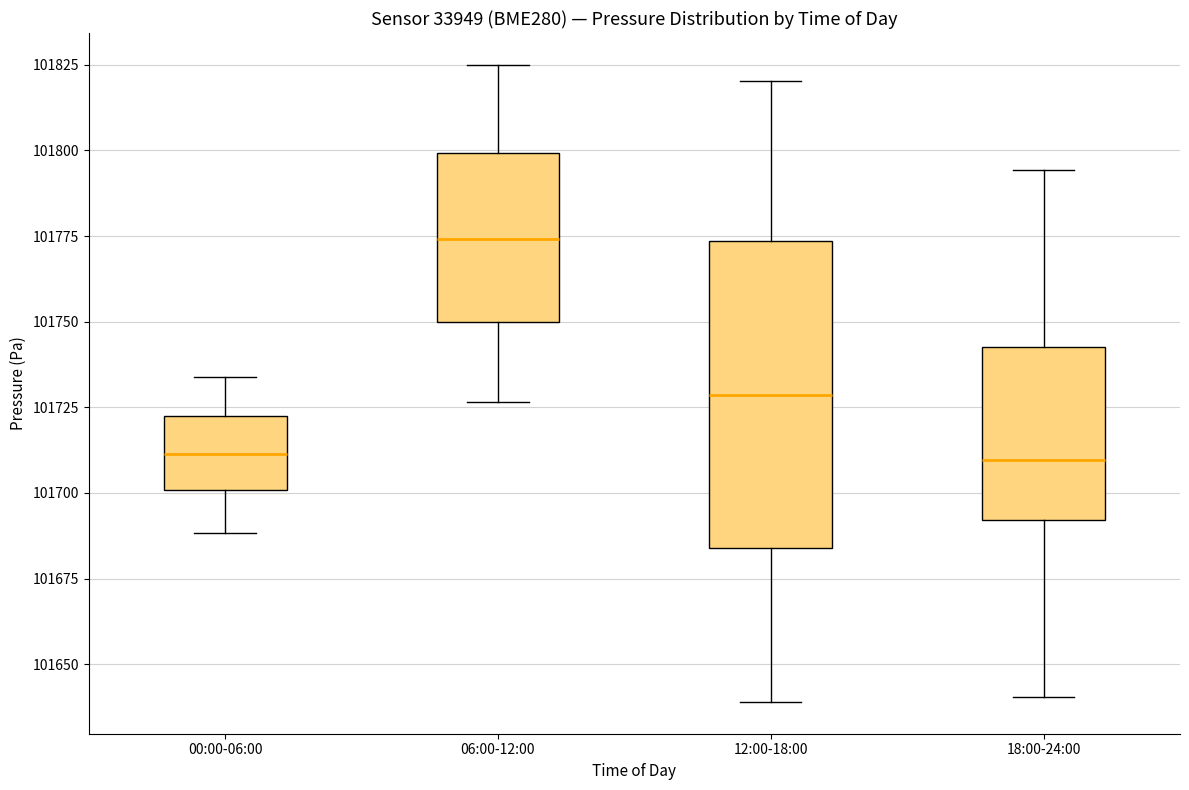

Which box is the tallest, from its lower edge to its upper edge?

12:00-18:00